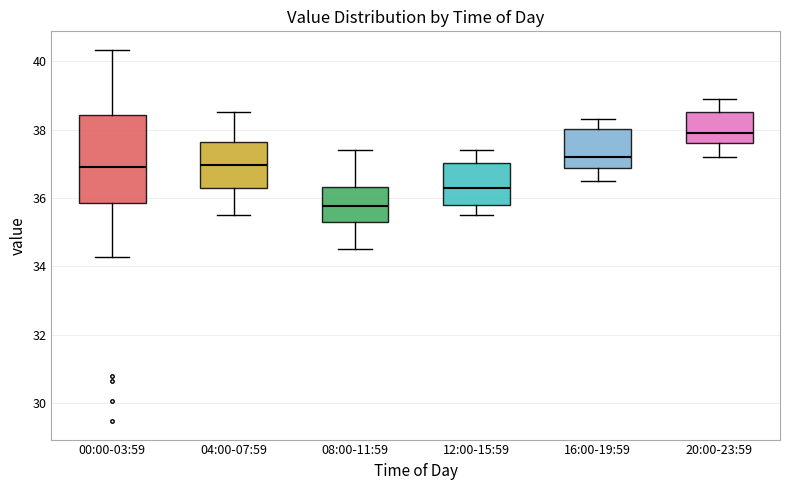

Reading left to right, transcribe this box plot: for each box, give where its median line is, the range the box spans, and where its two whiskers end, as read against the y-axis. The values are not printed on the chart, so give them approximately, as read against the axis.

00:00-03:59: median 37.0, box 35.8 to 38.4, whiskers 34.2 to 40.4
04:00-07:59: median 37.0, box 36.2 to 37.6, whiskers 35.6 to 38.6
08:00-11:59: median 35.8, box 35.4 to 36.4, whiskers 34.6 to 37.4
12:00-15:59: median 36.4, box 35.8 to 37.0, whiskers 35.6 to 37.4
16:00-19:59: median 37.2, box 36.8 to 38.0, whiskers 36.6 to 38.4
20:00-23:59: median 38.0, box 37.6 to 38.6, whiskers 37.2 to 39.0